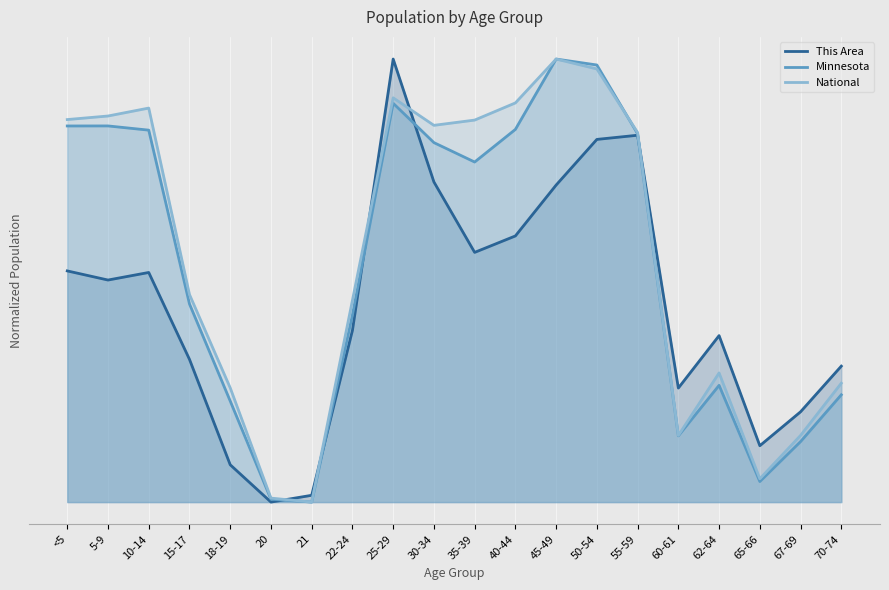

Rank the series by their average value, from lowest to highest.

This Area, Minnesota, National